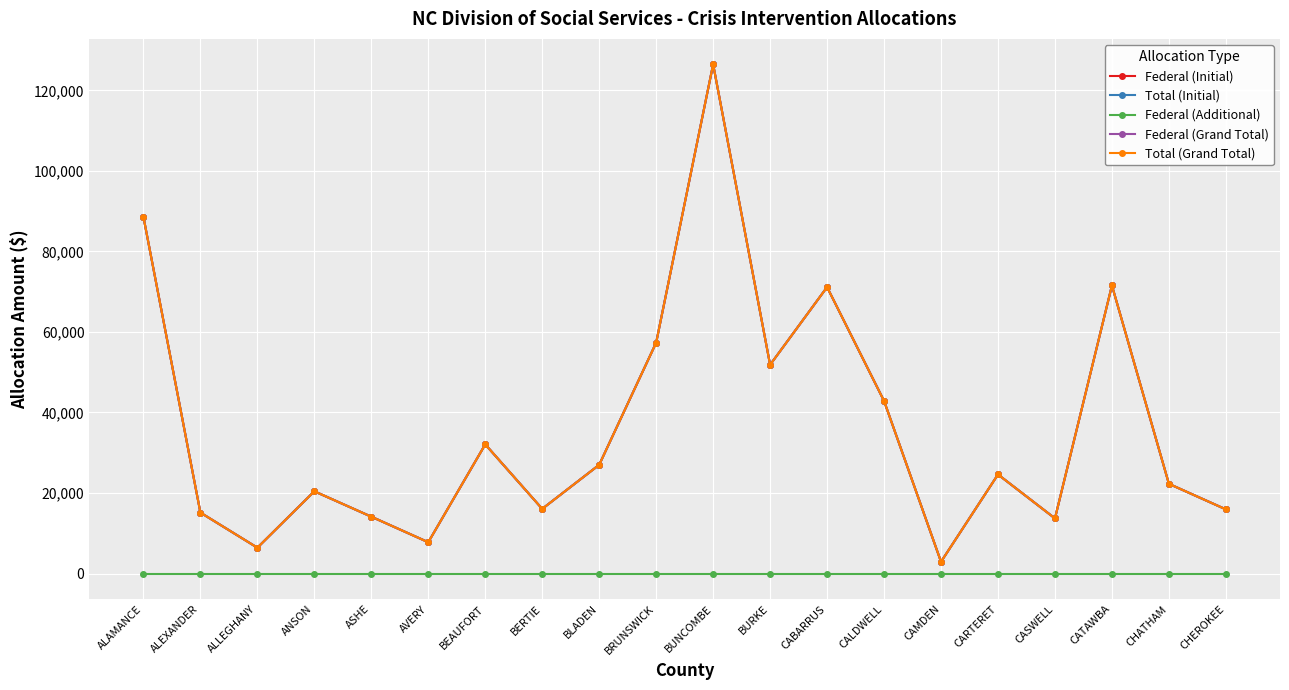

Reading left to right, extract all data points from this chart.

Federal (Initial): ALAMANCE=88598	ALEXANDER=15139	ALLEGHANY=6416	ANSON=20426	ASHE=14118	AVERY=7773	BEAUFORT=32078	BERTIE=16062	BLADEN=27000	BRUNSWICK=57342	BUNCOMBE=126469	BURKE=51845	CABARRUS=71142	CALDWELL=42870	CAMDEN=2924	CARTERET=24602	CASWELL=13694	CATAWBA=71548	CHATHAM=22279	CHEROKEE=15937
Total (Initial): ALAMANCE=88598	ALEXANDER=15139	ALLEGHANY=6416	ANSON=20426	ASHE=14118	AVERY=7773	BEAUFORT=32078	BERTIE=16062	BLADEN=27000	BRUNSWICK=57342	BUNCOMBE=126469	BURKE=51845	CABARRUS=71142	CALDWELL=42870	CAMDEN=2924	CARTERET=24602	CASWELL=13694	CATAWBA=71548	CHATHAM=22279	CHEROKEE=15937
Federal (Additional): ALAMANCE=0	ALEXANDER=0	ALLEGHANY=0	ANSON=0	ASHE=0	AVERY=0	BEAUFORT=0	BERTIE=0	BLADEN=0	BRUNSWICK=0	BUNCOMBE=0	BURKE=0	CABARRUS=0	CALDWELL=0	CAMDEN=0	CARTERET=0	CASWELL=0	CATAWBA=0	CHATHAM=0	CHEROKEE=0
Federal (Grand Total): ALAMANCE=88598	ALEXANDER=15139	ALLEGHANY=6416	ANSON=20426	ASHE=14118	AVERY=7773	BEAUFORT=32078	BERTIE=16062	BLADEN=27000	BRUNSWICK=57342	BUNCOMBE=126469	BURKE=51845	CABARRUS=71142	CALDWELL=42870	CAMDEN=2924	CARTERET=24602	CASWELL=13694	CATAWBA=71548	CHATHAM=22279	CHEROKEE=15937
Total (Grand Total): ALAMANCE=88598	ALEXANDER=15139	ALLEGHANY=6416	ANSON=20426	ASHE=14118	AVERY=7773	BEAUFORT=32078	BERTIE=16062	BLADEN=27000	BRUNSWICK=57342	BUNCOMBE=126469	BURKE=51845	CABARRUS=71142	CALDWELL=42870	CAMDEN=2924	CARTERET=24602	CASWELL=13694	CATAWBA=71548	CHATHAM=22279	CHEROKEE=15937